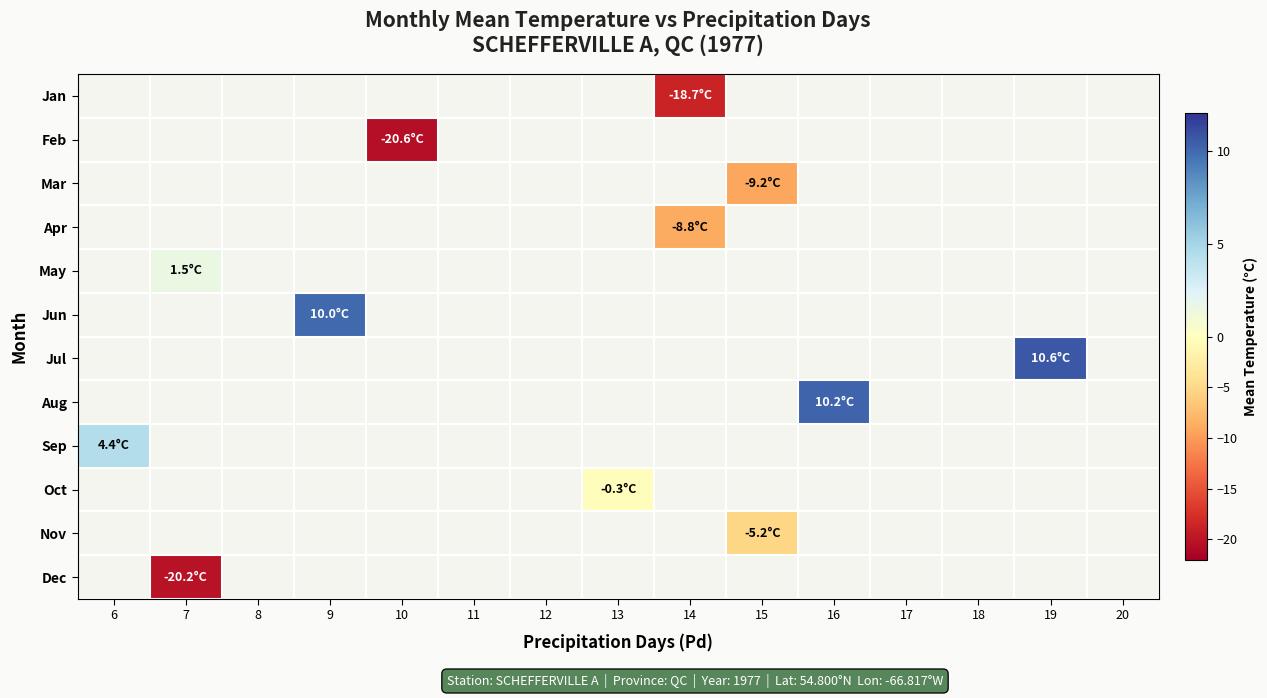

Which has a higher value, 10 or 19?

19